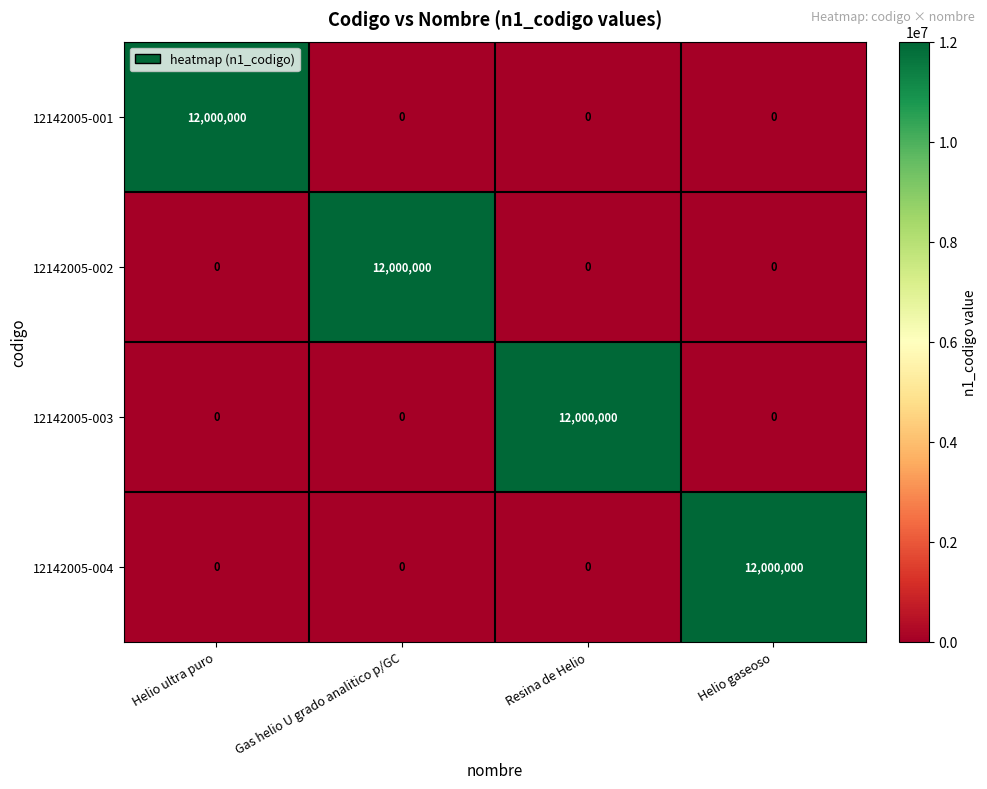

The value of 12142005-003 at Helio gaseoso is 0. True or false?

True